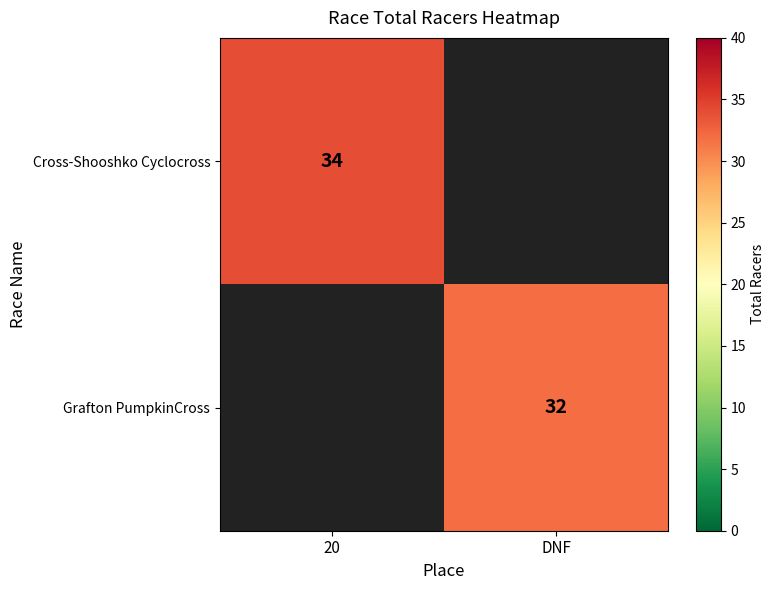

The Grafton PumpkinCross series shows 17 at DNF. True or false?

False